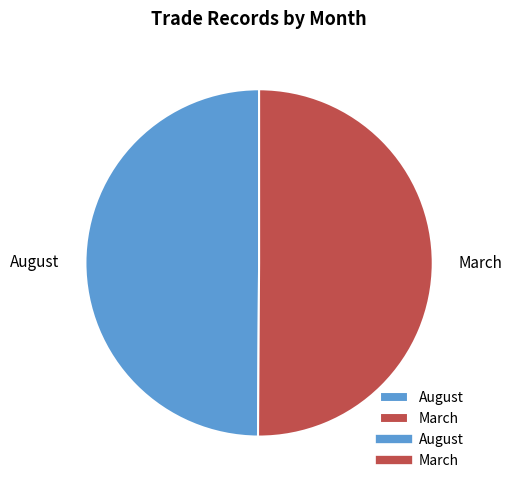

Approximately how many times larger is the value at August compared to March?

1.0